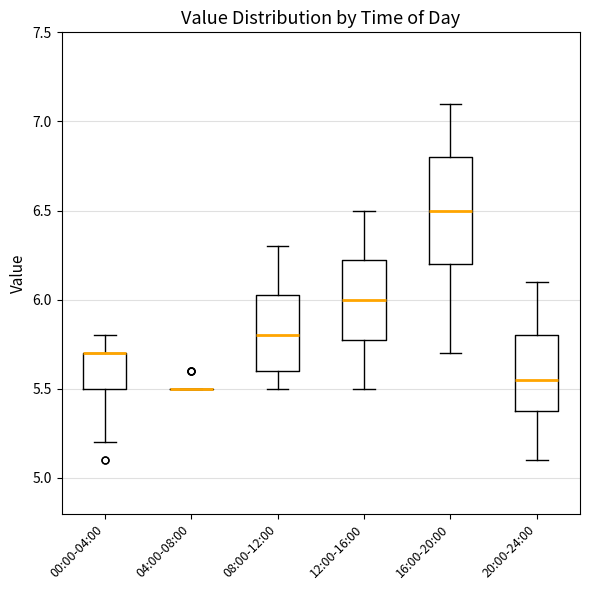

Which box is the tallest, from its lower edge to its upper edge?

16:00-20:00